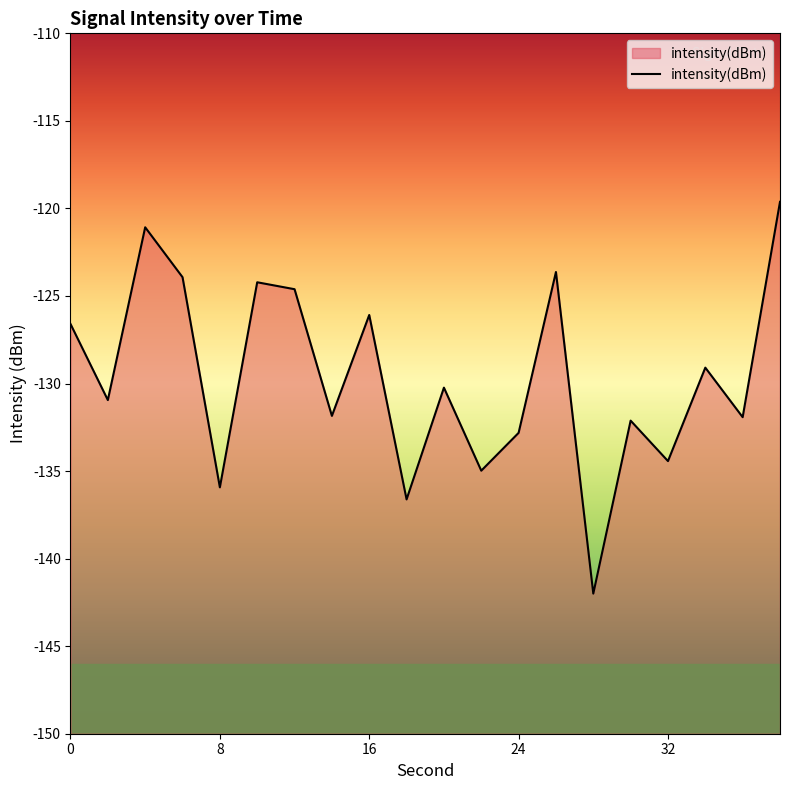

What is the sum of the values at 6 and 14?

-255.8